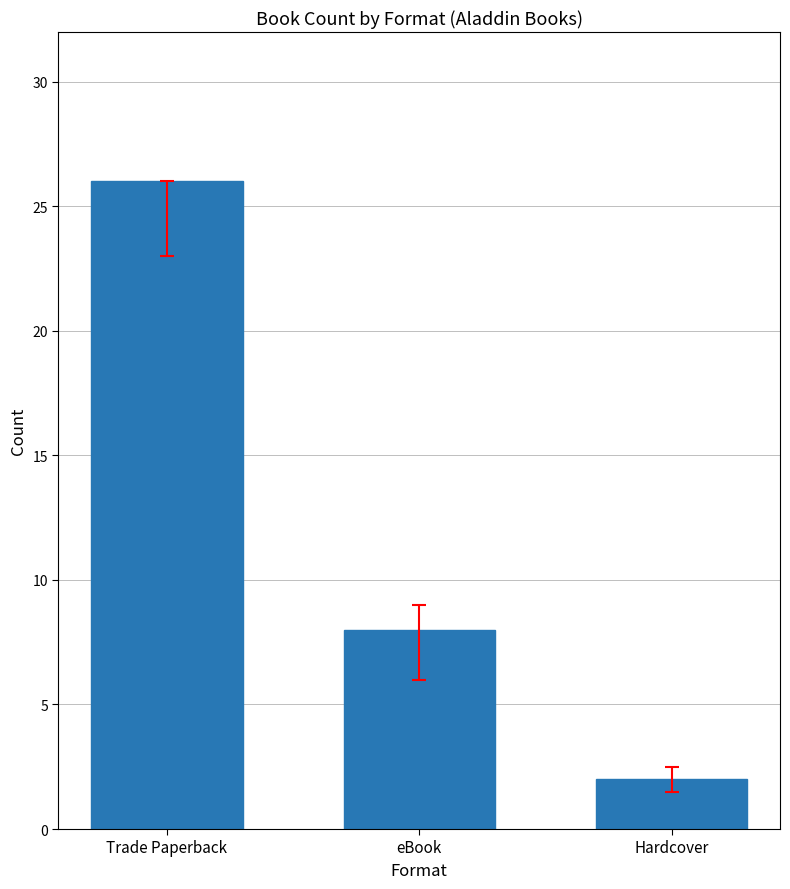

Reading right to left, transcribe all the data shown in this chart.

Hardcover=2	eBook=8	Trade Paperback=26